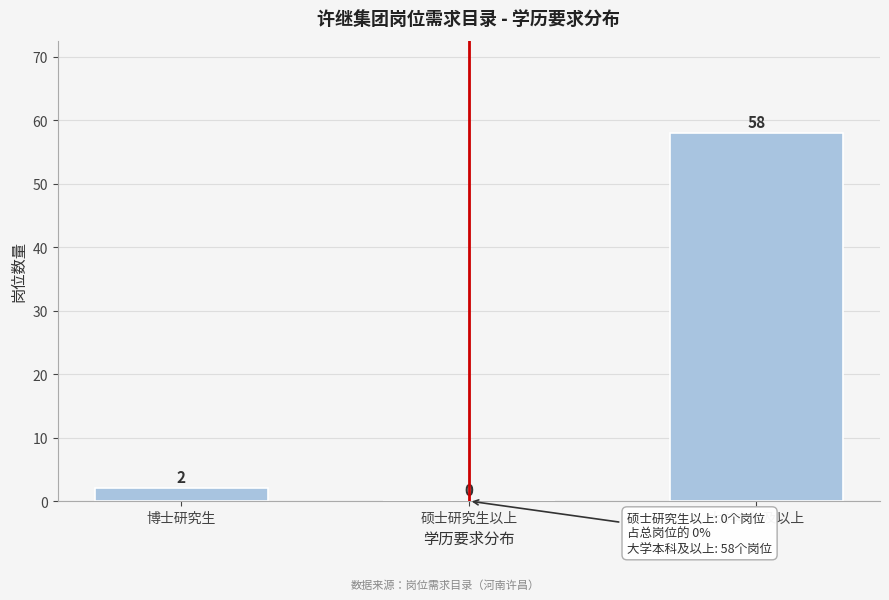

Reading left to right, transcribe all the data shown in this chart.

博士研究生=2	硕士研究生以上=0	大学本科及以上=58